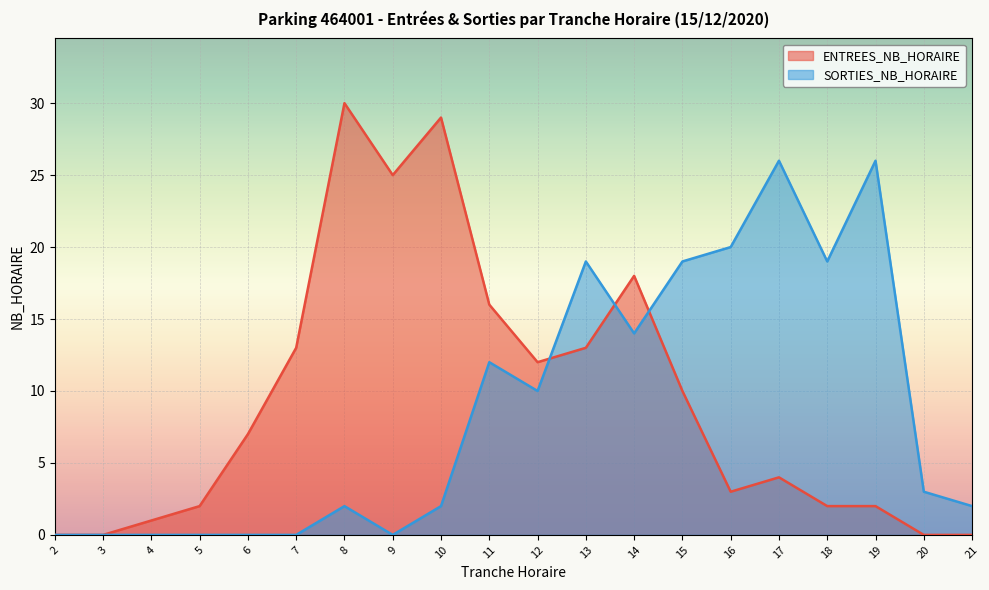

What is the value of the ENTREES_NB_HORAIRE point at the 15th from the left?

3